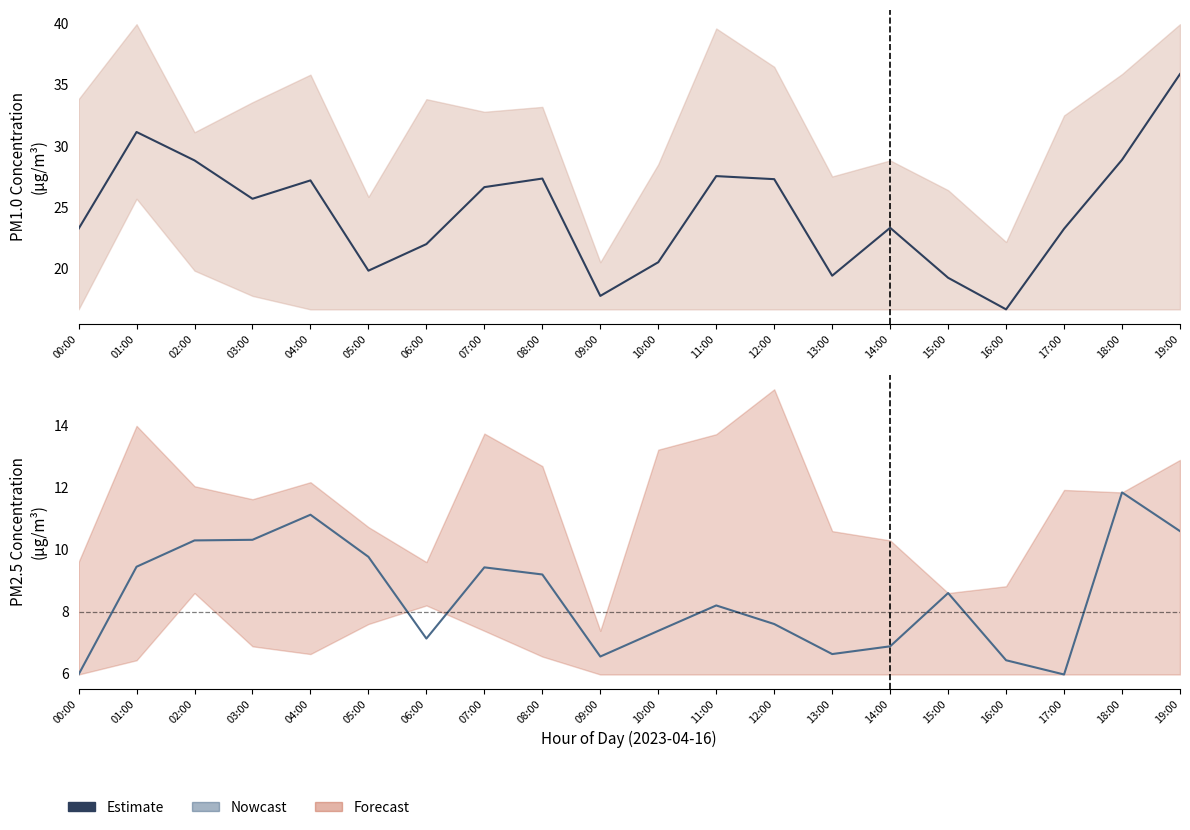

At which category does the chart reach its peak across all series?

18:00